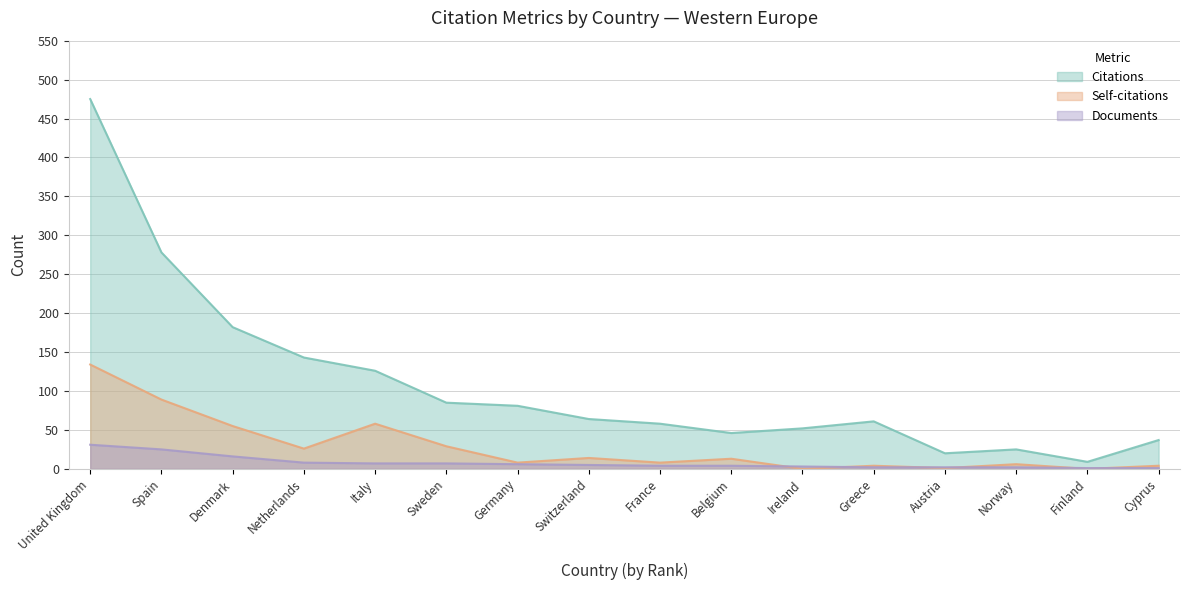

Is it true that Self-citations equals 58 at Italy?

True